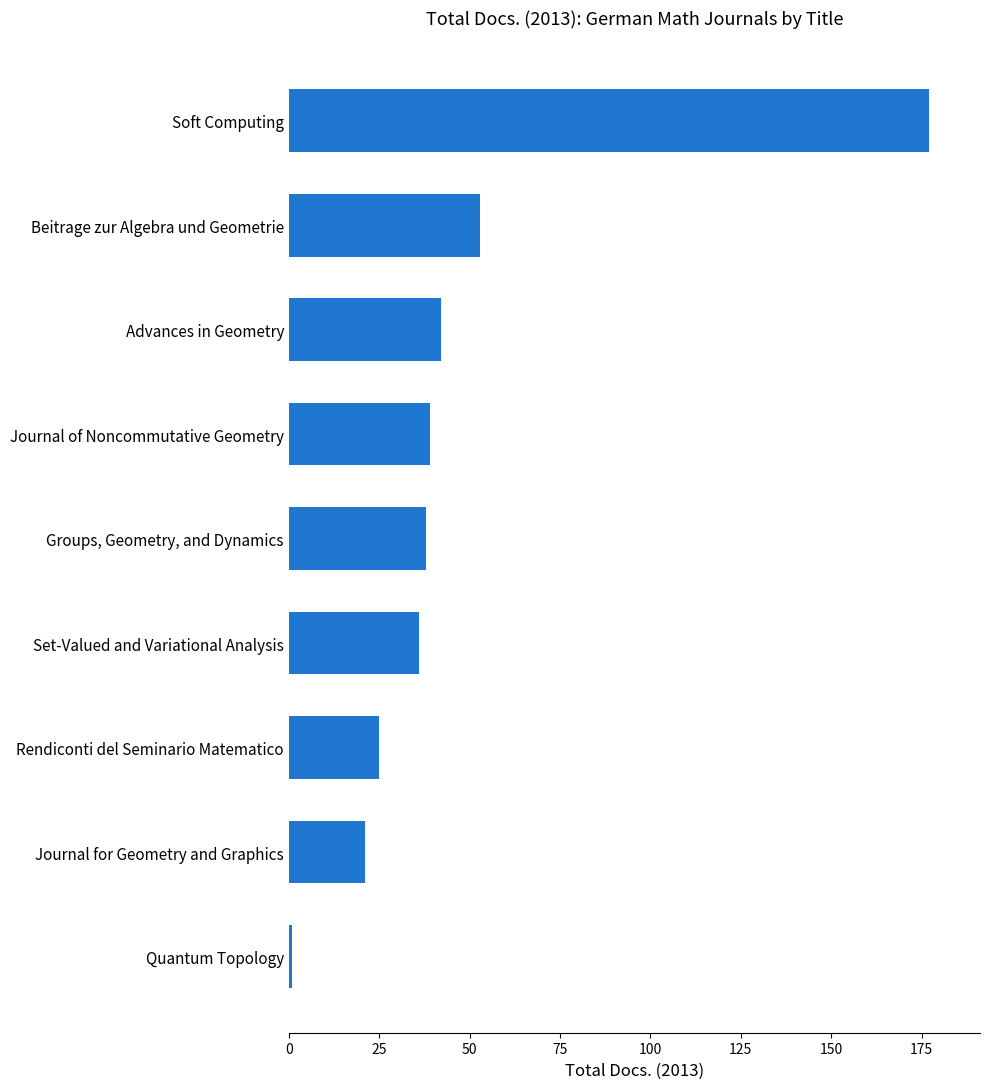

What is the difference between the maximum and minimum values?

176